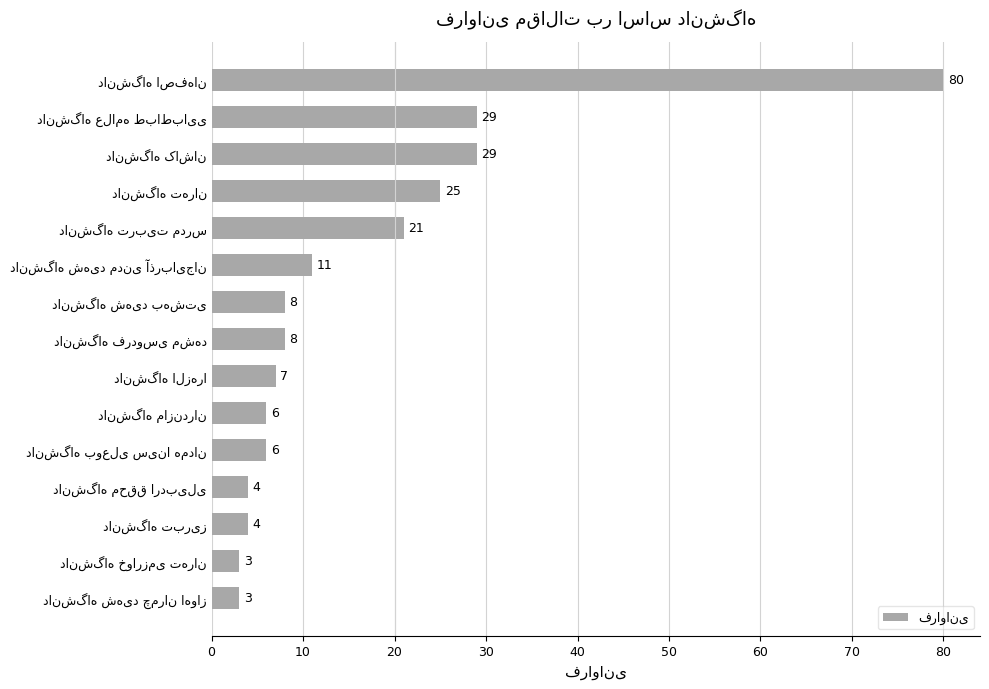

How many bars are there in total?

15